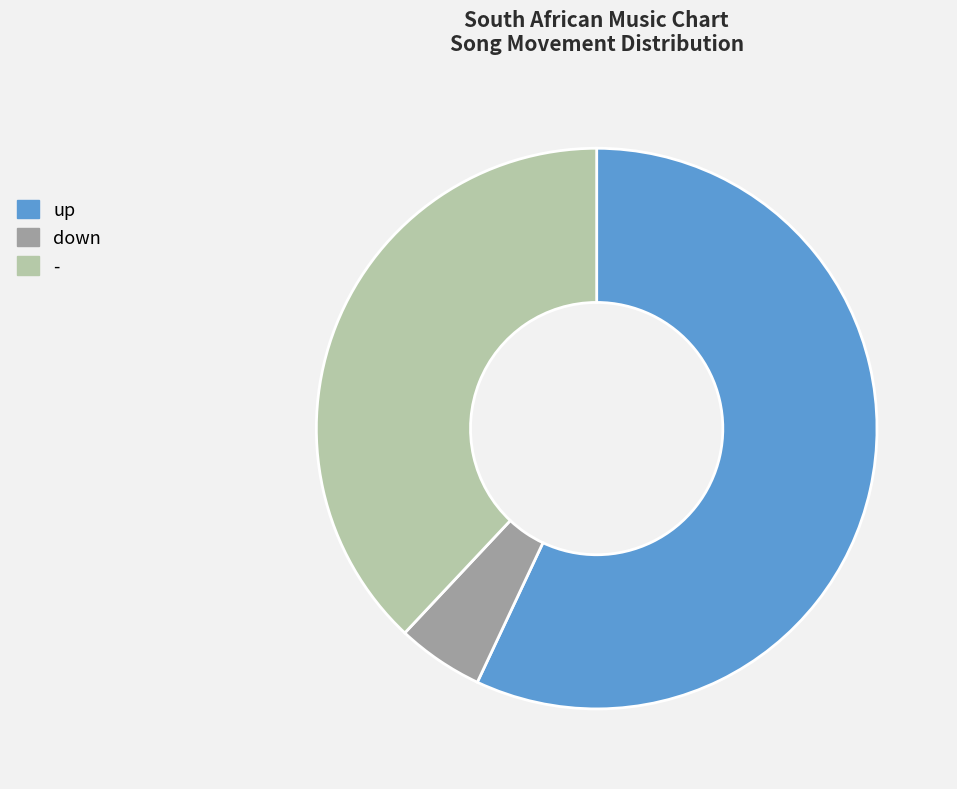

How many segments does this pie chart have?

3